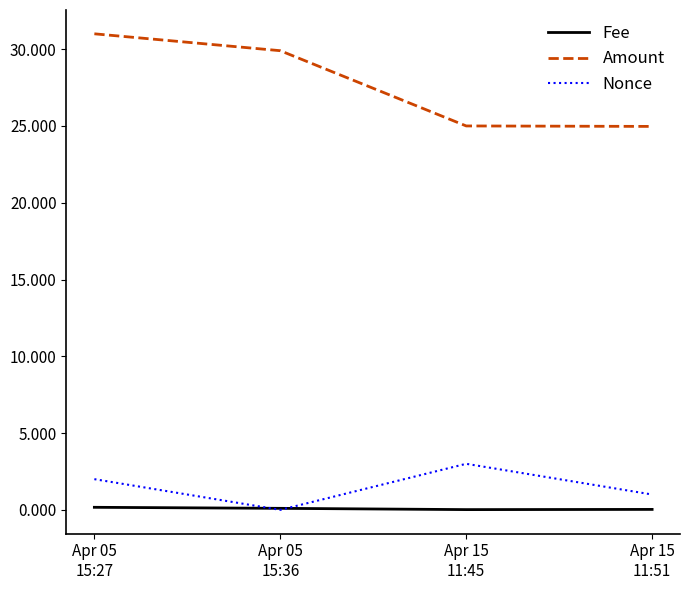

What are all the series names shown in the legend?

Fee, Amount, Nonce